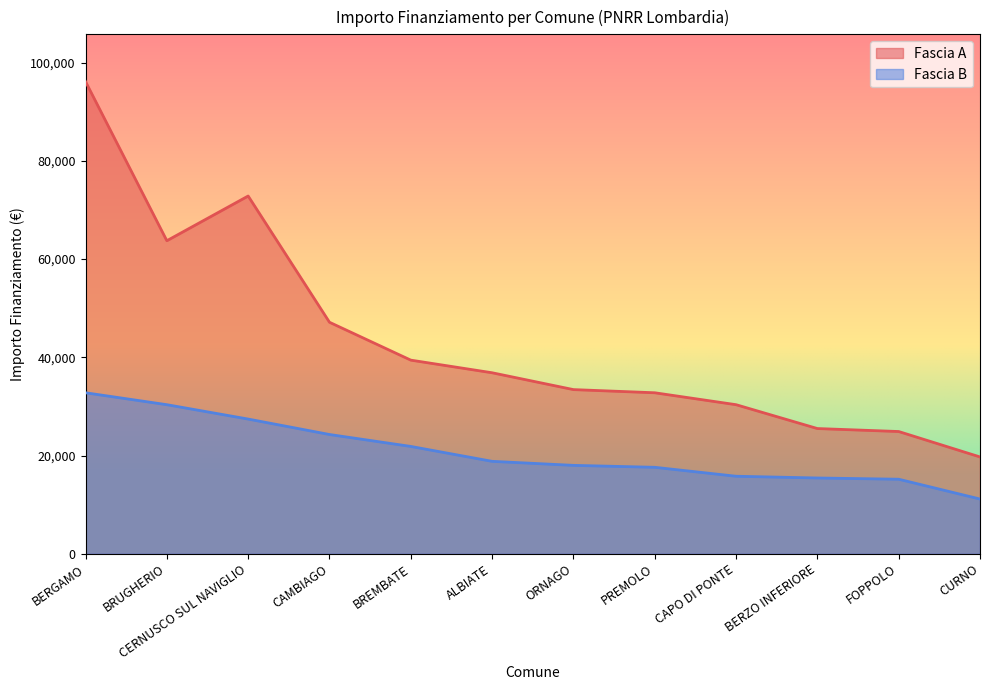

How many lines are shown in the chart?

2